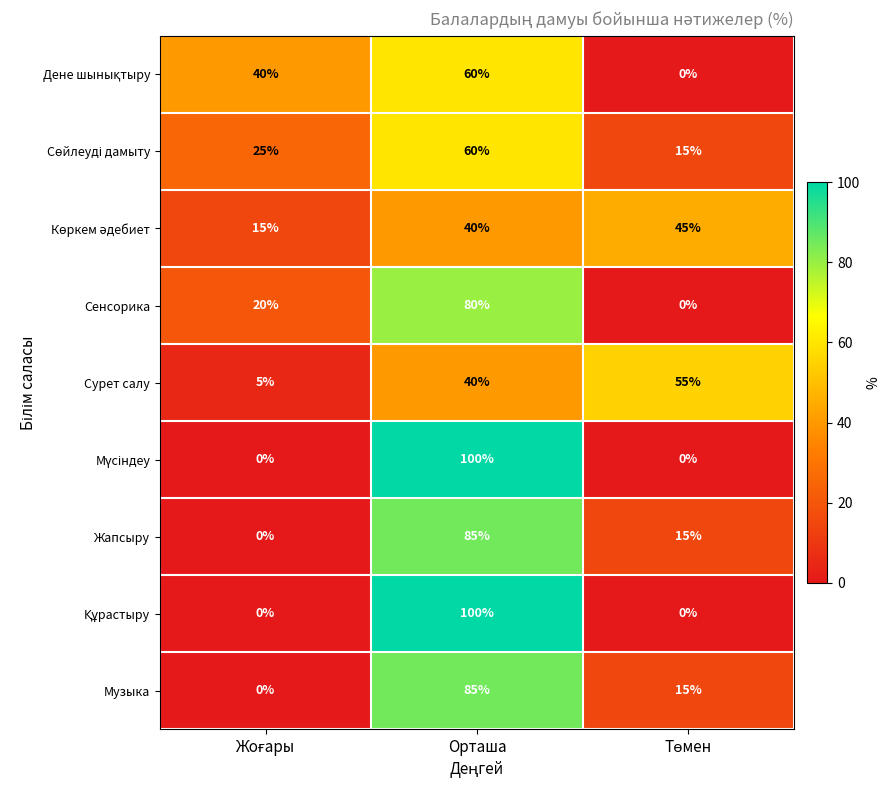

Count the Жапсыру values in the range 0 to 85.

3